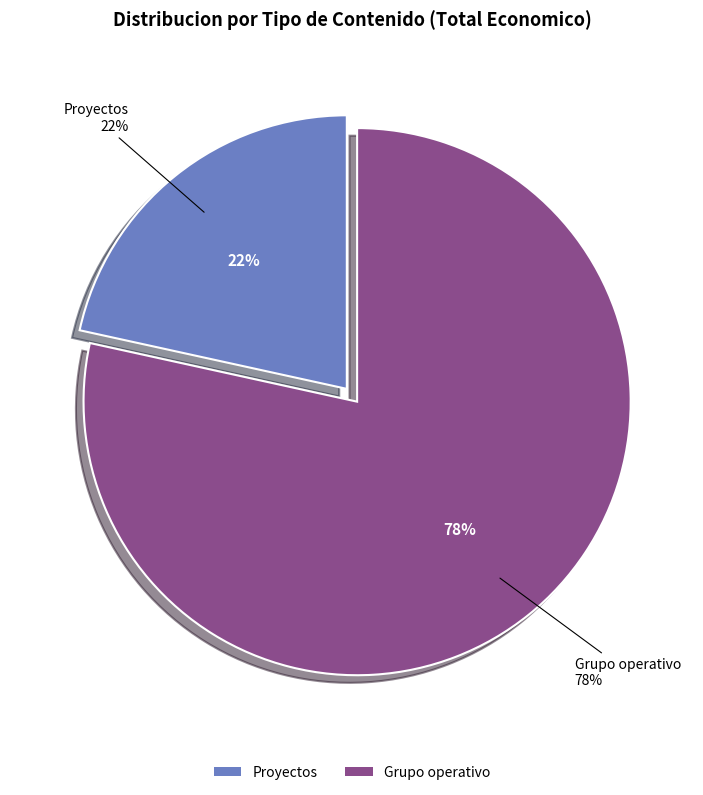

The Grupo operativo slice represents 17% of the pie. True or false?

False